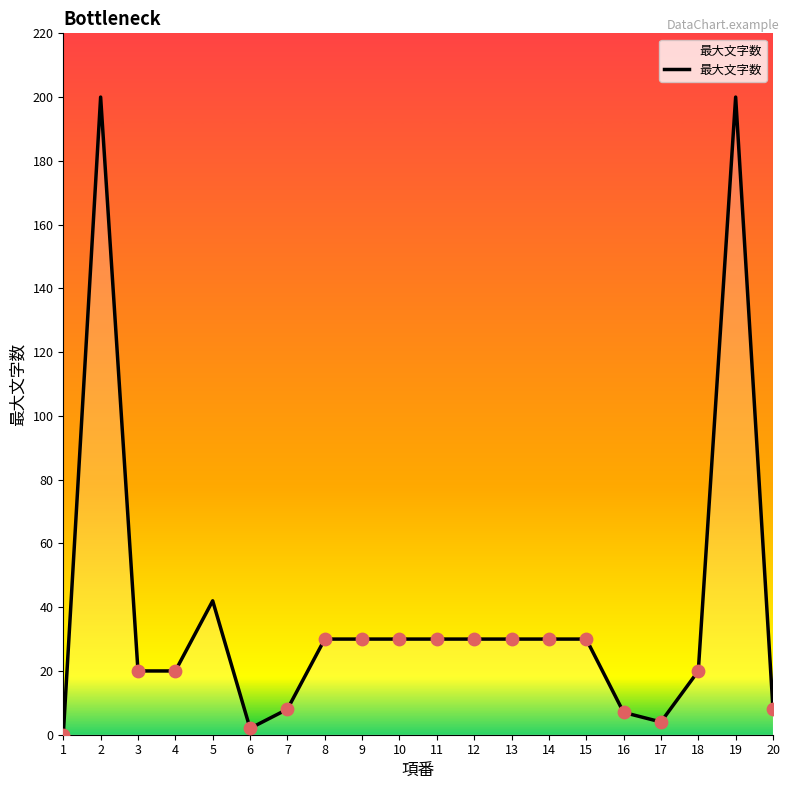

What is the change in value from 3 to 13?

+10